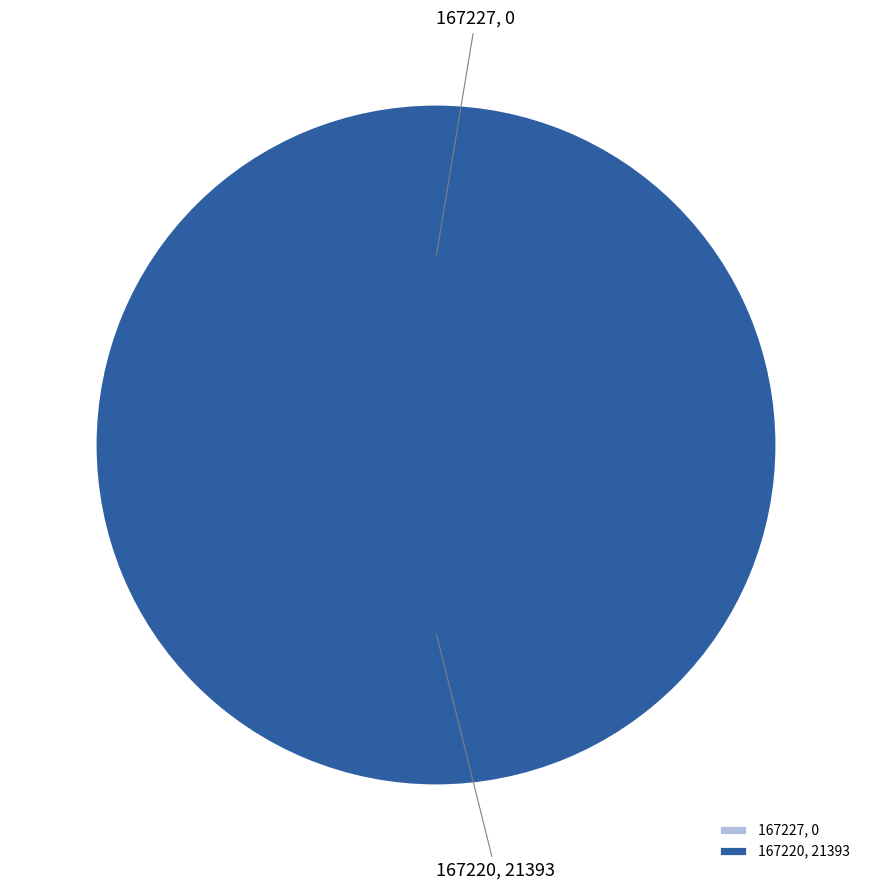

Which category has the smallest portion of the pie?

167227